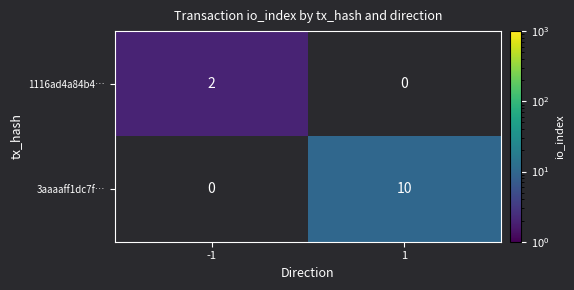

True or false: 1116ad4a84b4… has a value of 3 at -1.

False